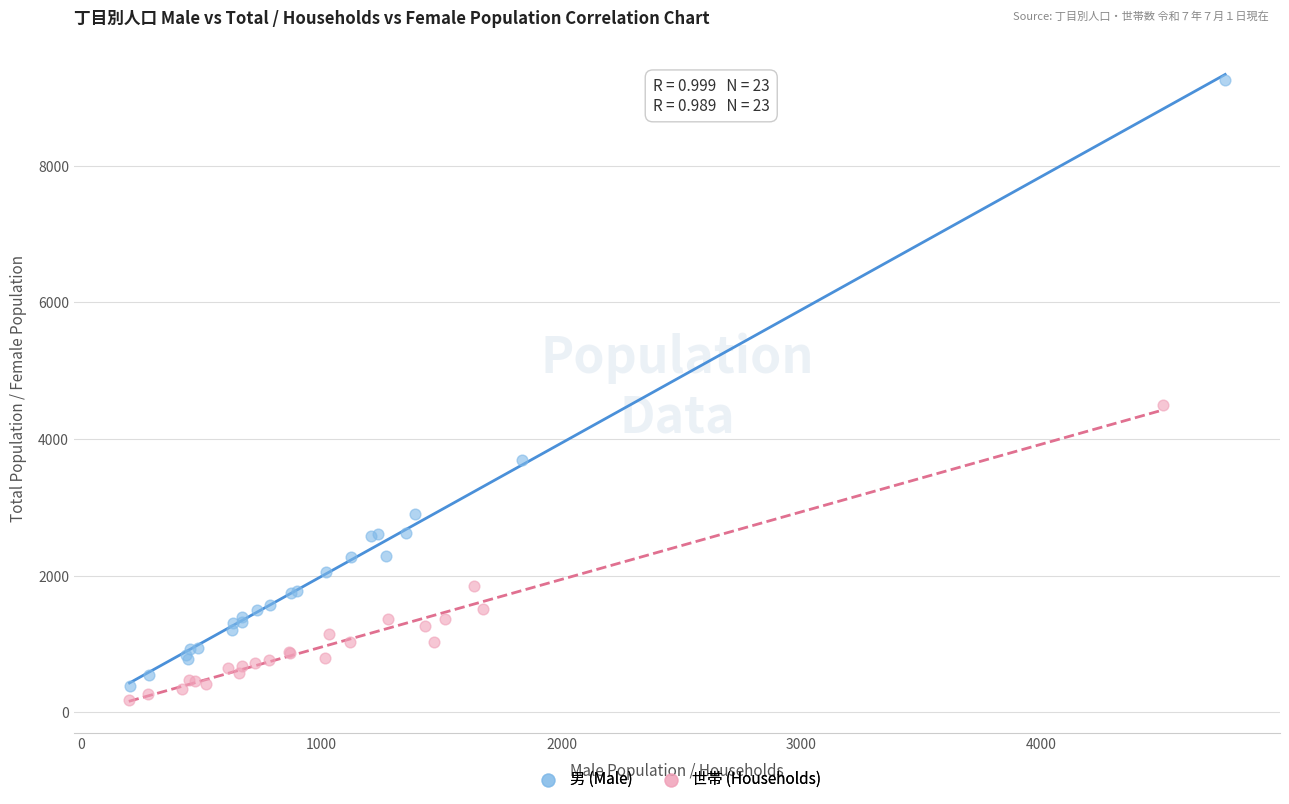

Which series reaches the maximum Y coordinate?

男 (Male)